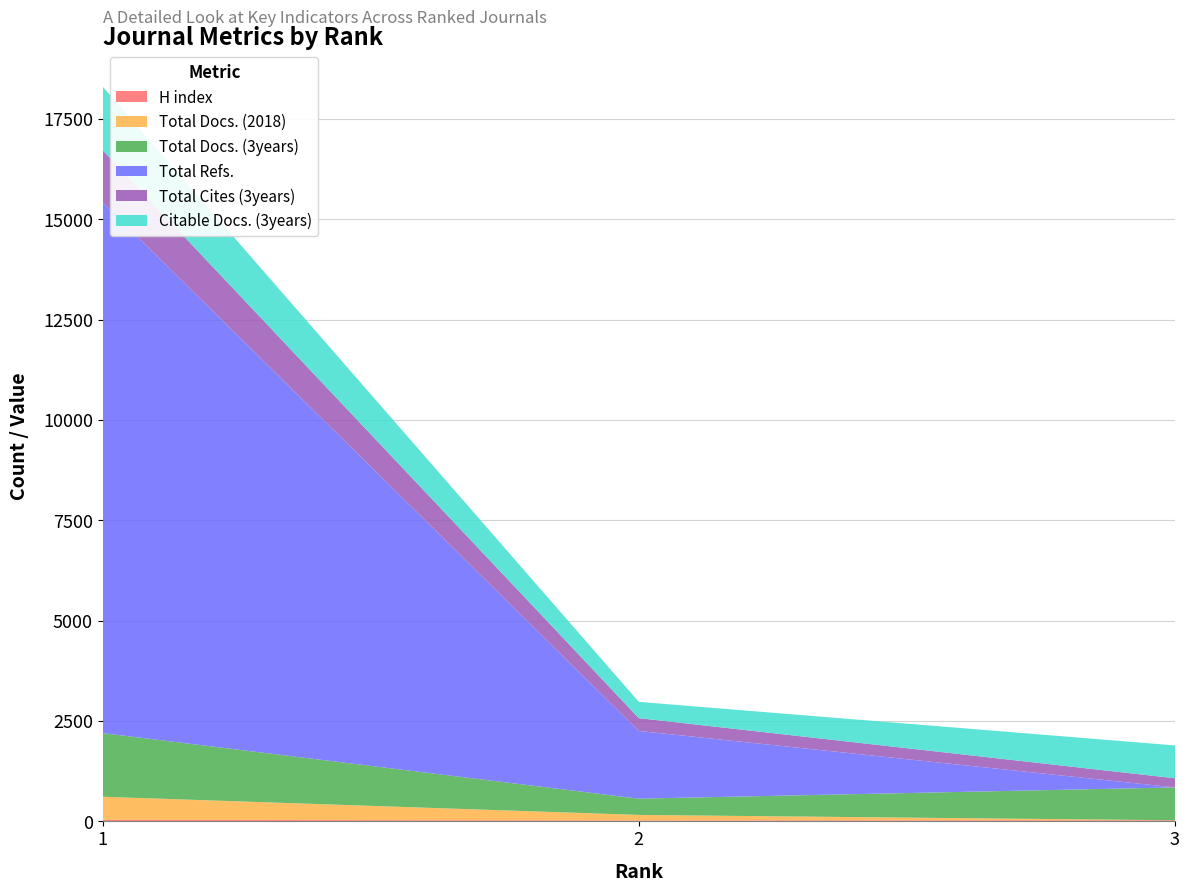

Reading left to right, list all the values displayed in this chart.

H index: 36	25	28
Total Docs. (2018): 578	136	0
Total Docs. (3years): 1585	405	818
Total Refs.: 13220	1687	0
Total Cites (3years): 1299	319	228
Citable Docs. (3years): 1585	405	818